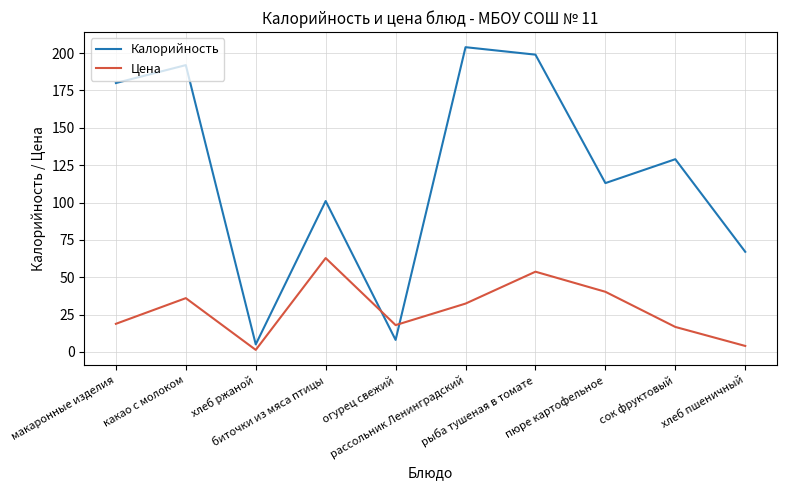

What is the sum of all Цена values?

283.7